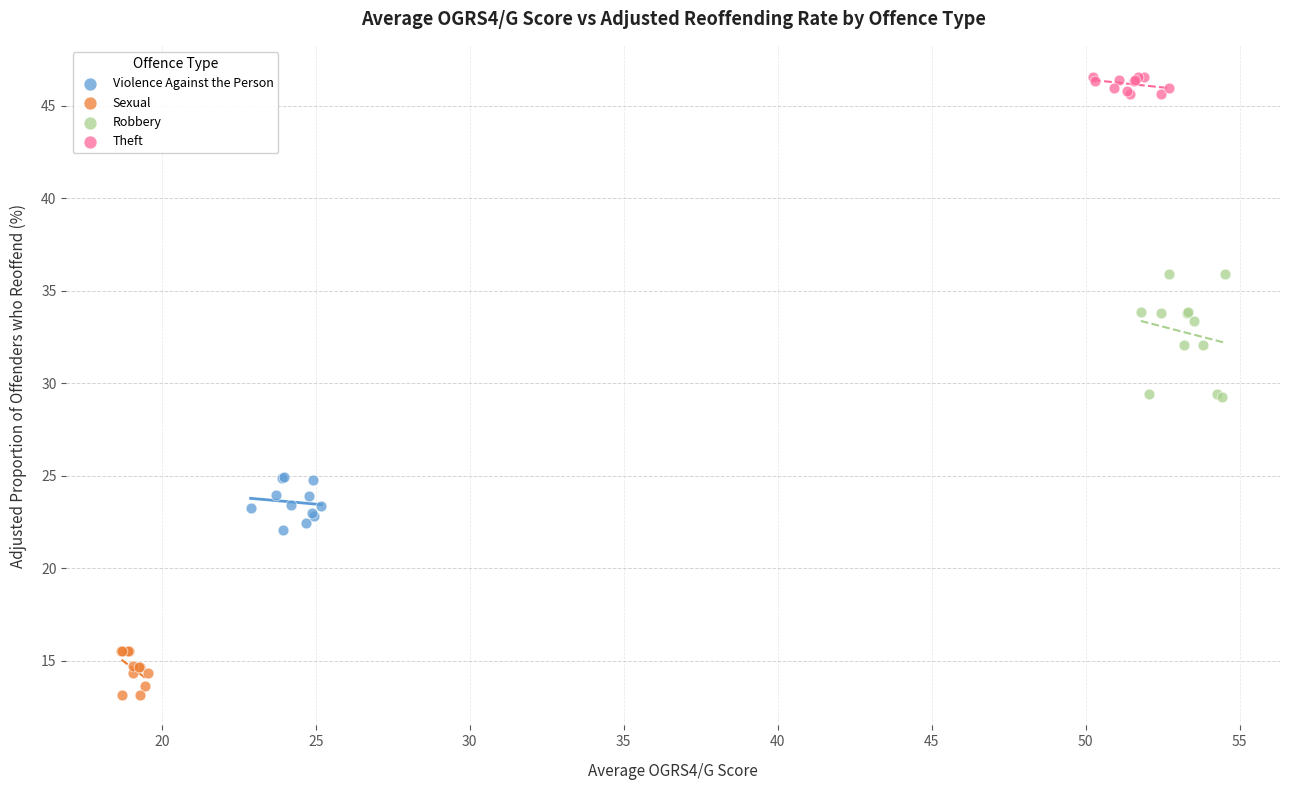

Which series contains the lowest Y value?

Sexual